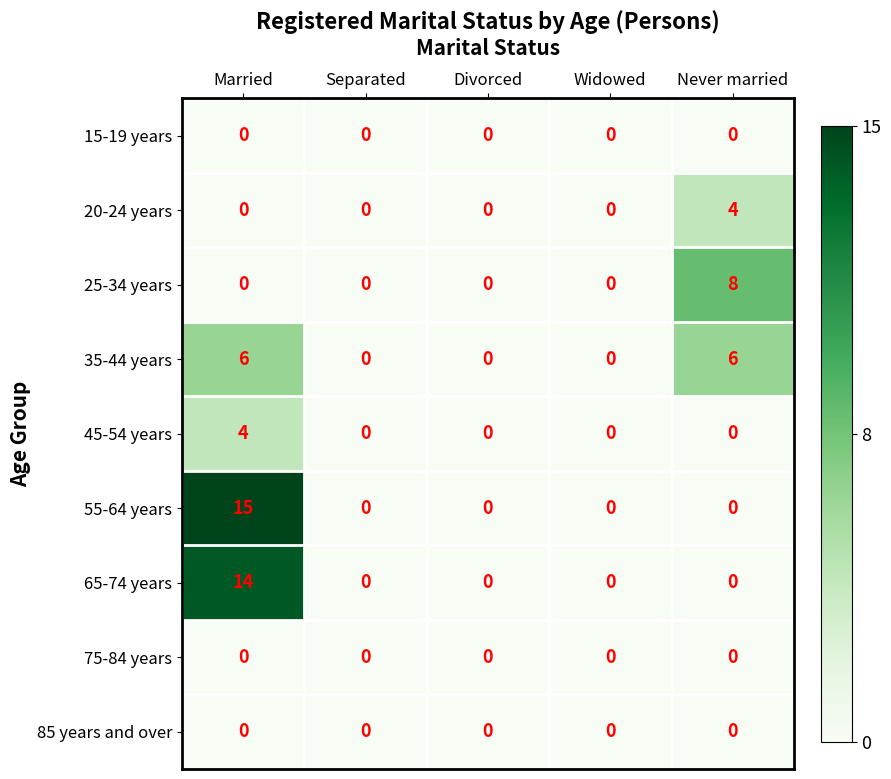

Which series changed the most between Divorced and Never married?

25-34 years